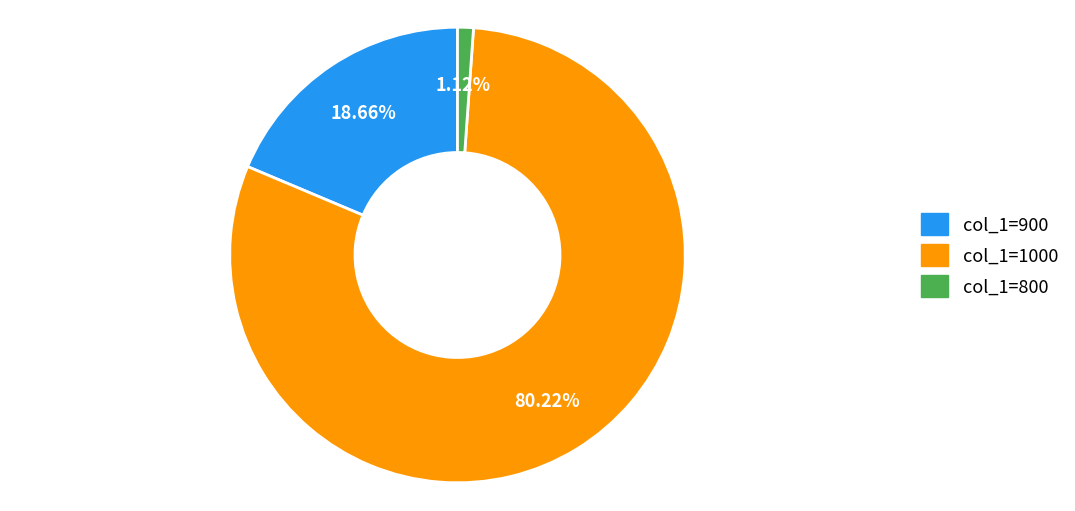

Is there any slice that represents more than half of the pie?

Yes